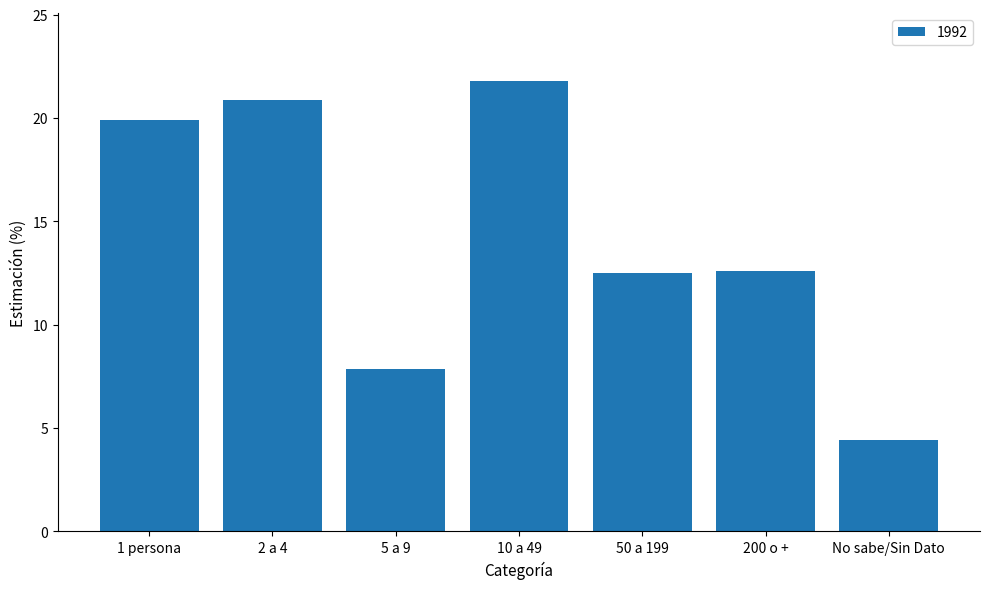

Which category has the lowest value across all series?

No sabe/Sin Dato